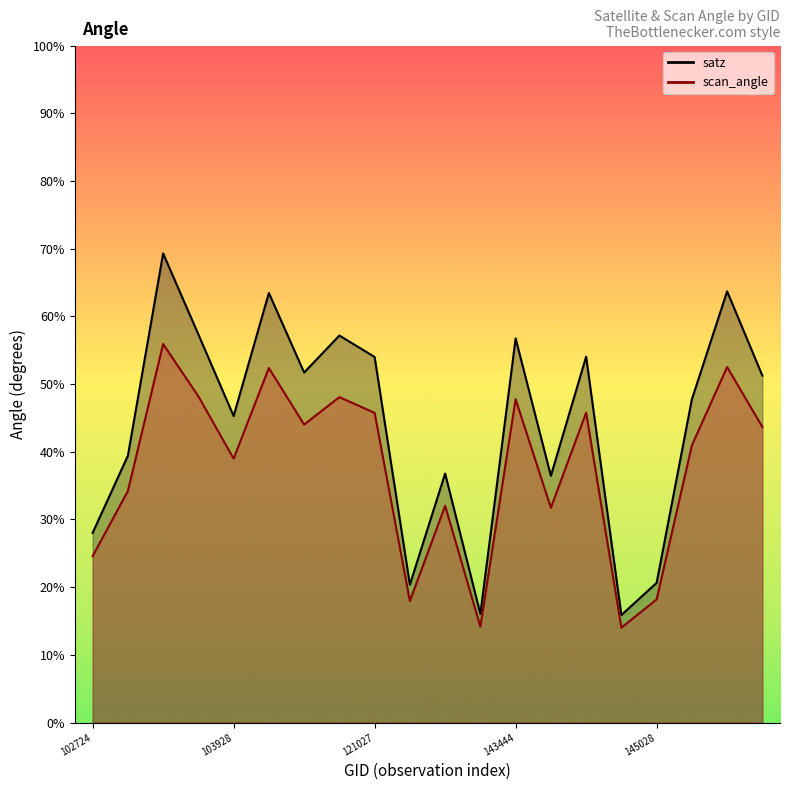

How many values in the scan_angle series are below 43?

10